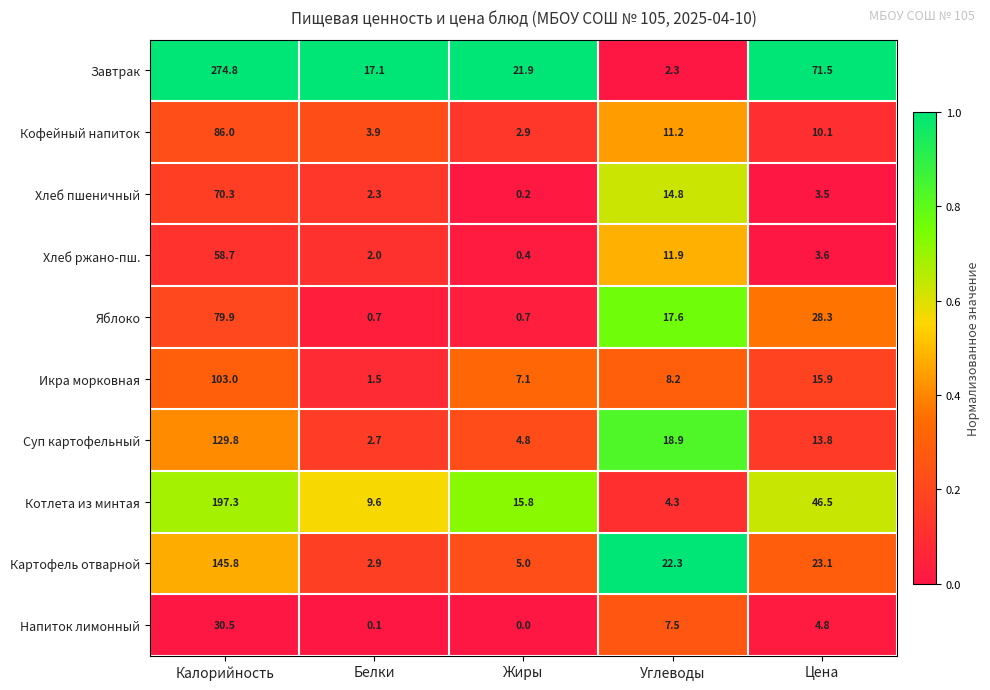

The value of Котлета из минтая at Жиры is 15.8. True or false?

True